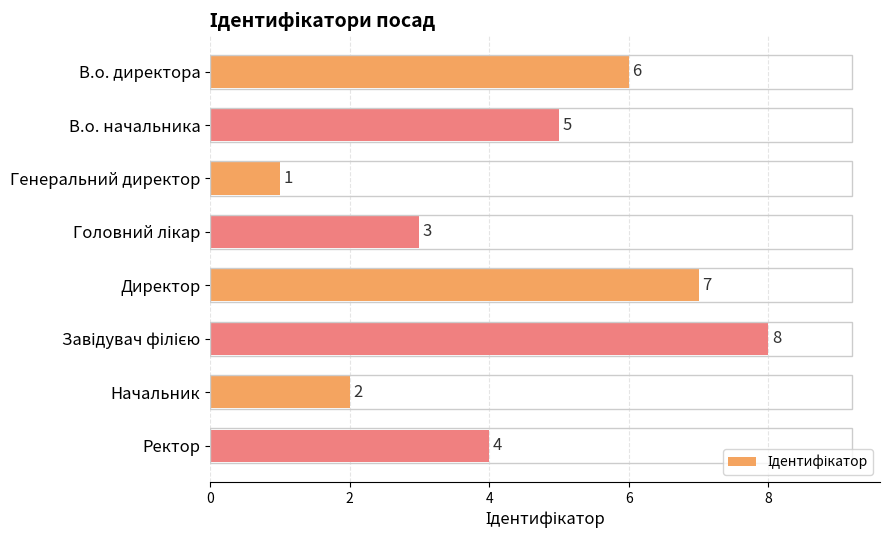

What is the ratio of the value at В.о. директора to the value at Генеральний директор?

6.0